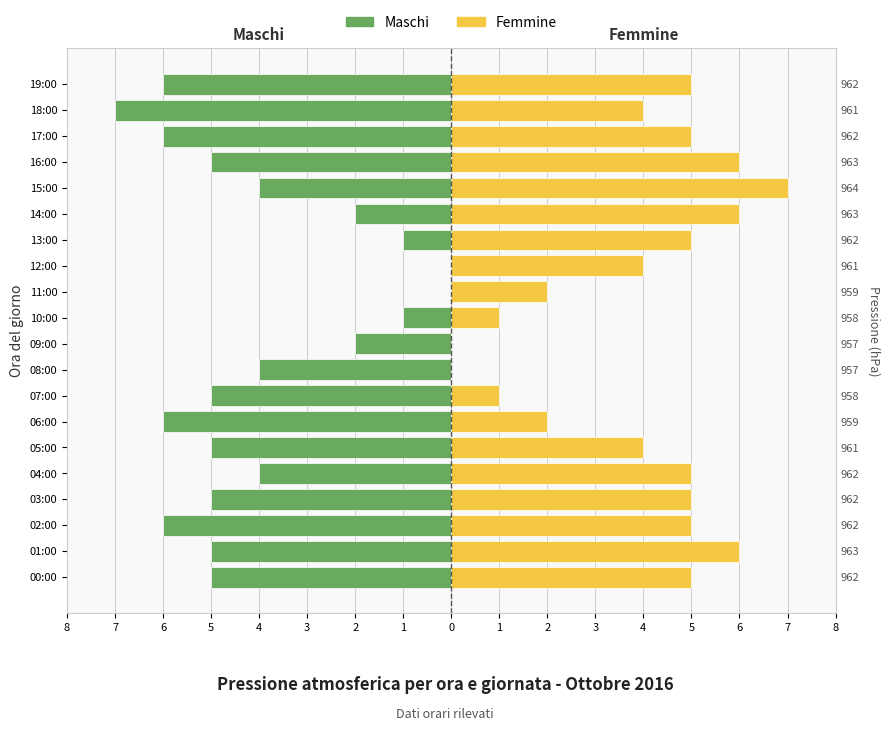

True or false: Maschi has a value of -10 at 19:00.

False